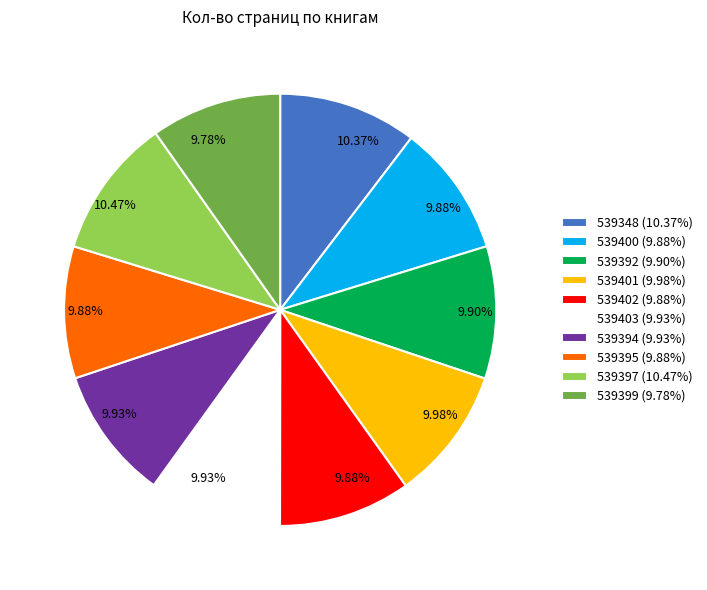

What percentage is the 539399 slice, to the nearest percent?

10%